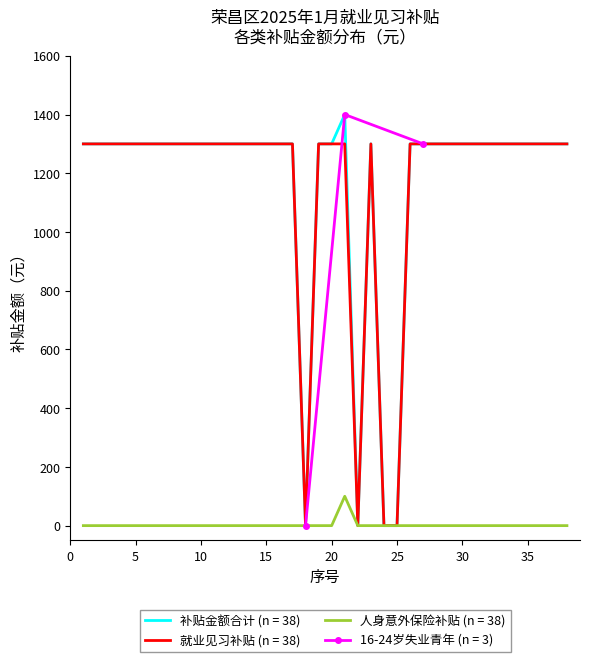

What is the maximum value shown in the chart?

1400